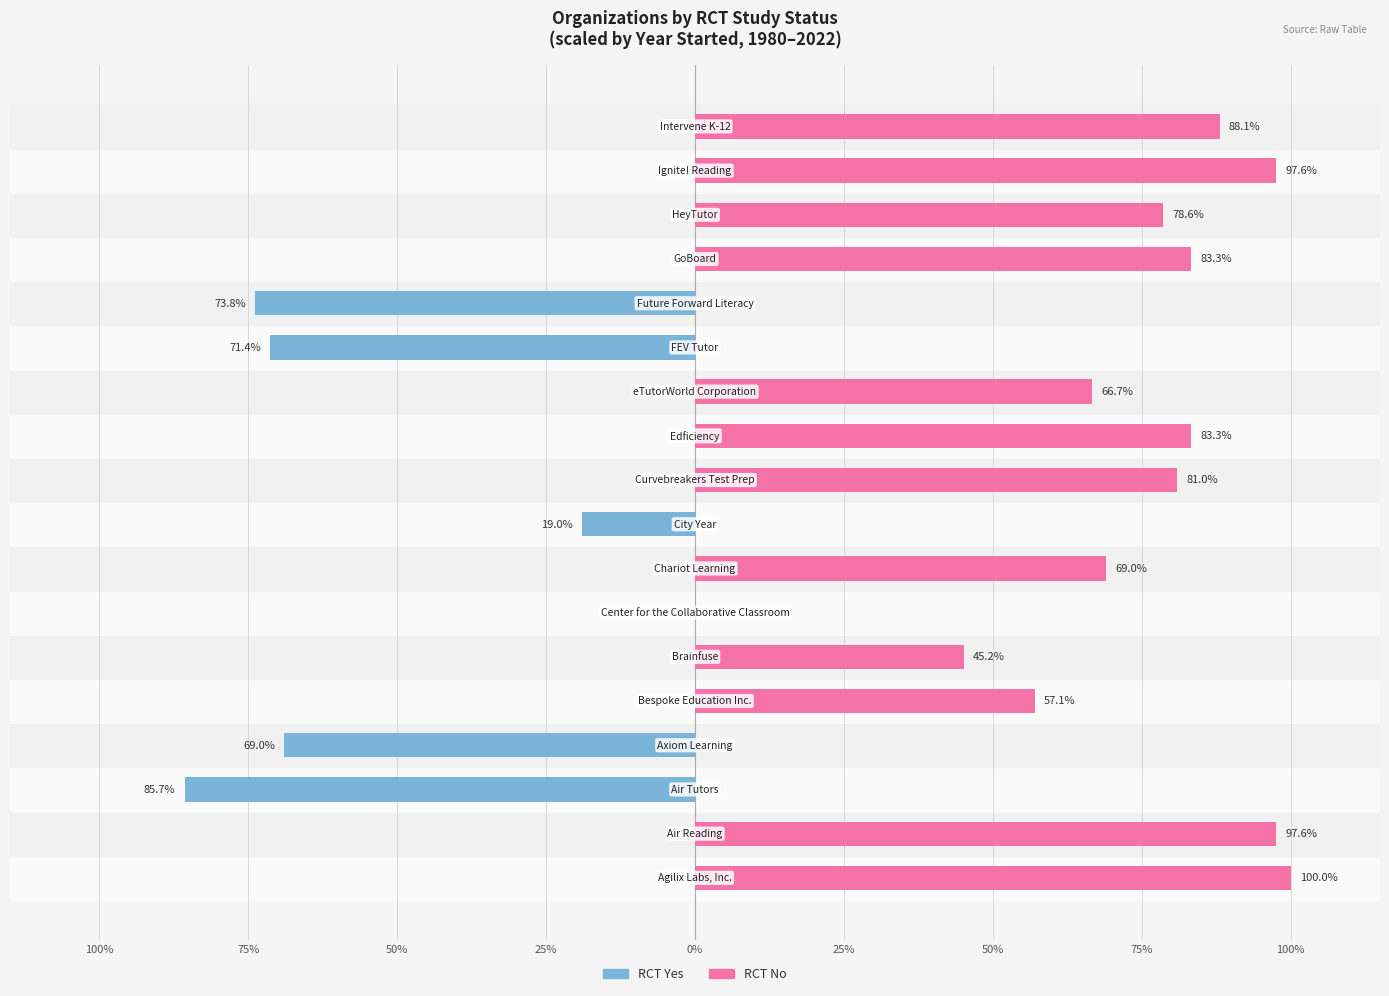

Which series has the largest range (max minus min)?

RCT No